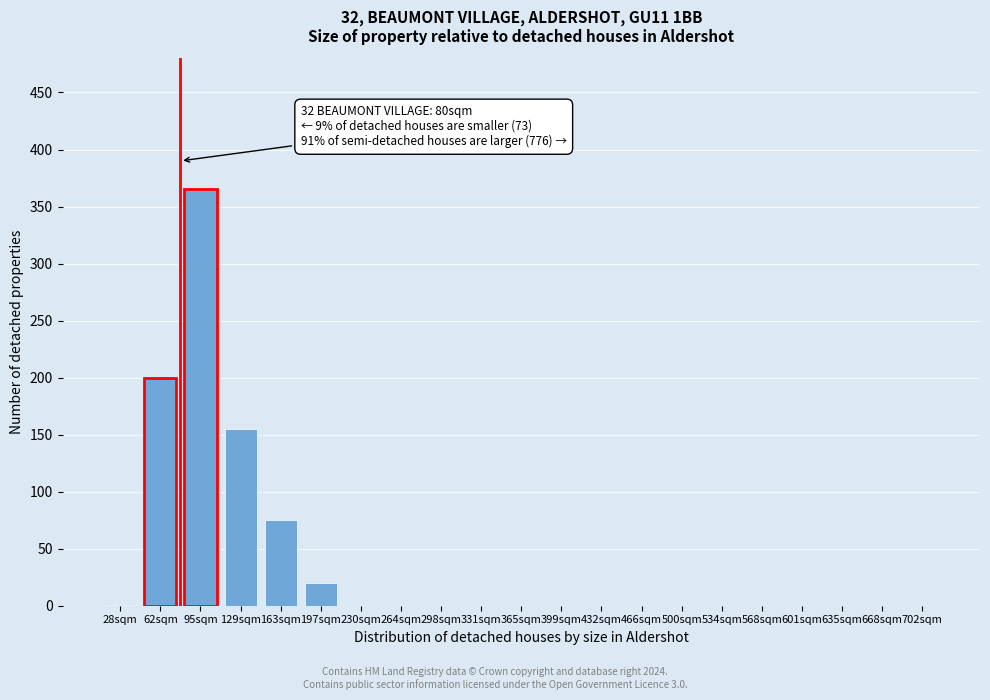

The value at 365sqm is -131. True or false?

False